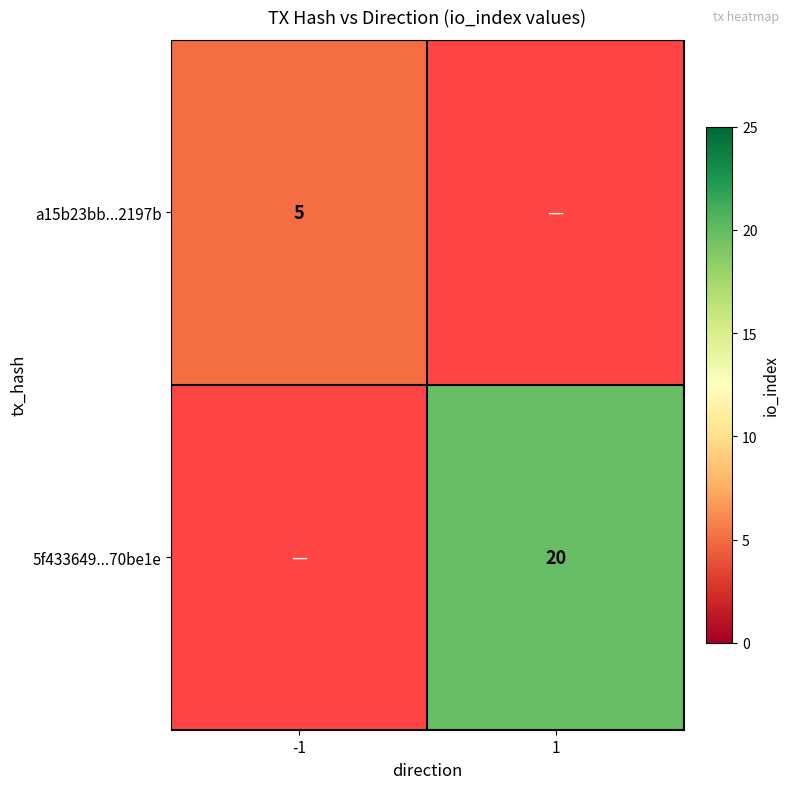

The 5f433649...70be1e series shows 27 at 1. True or false?

False